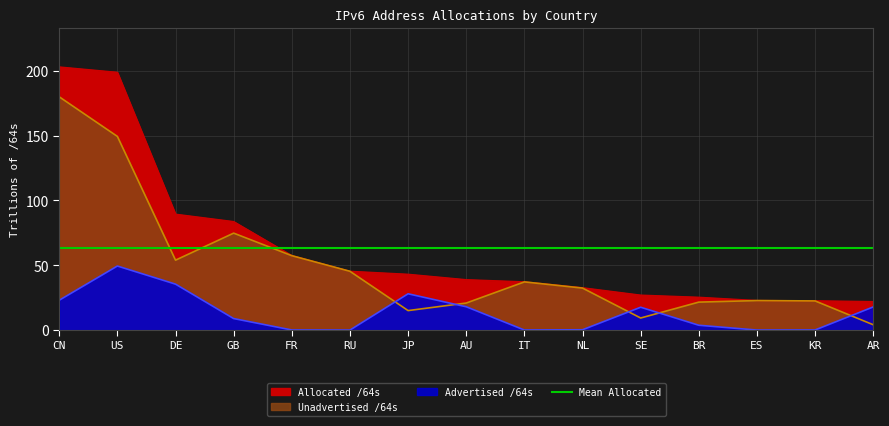

At how many categories does at least one series exceed 67?

4